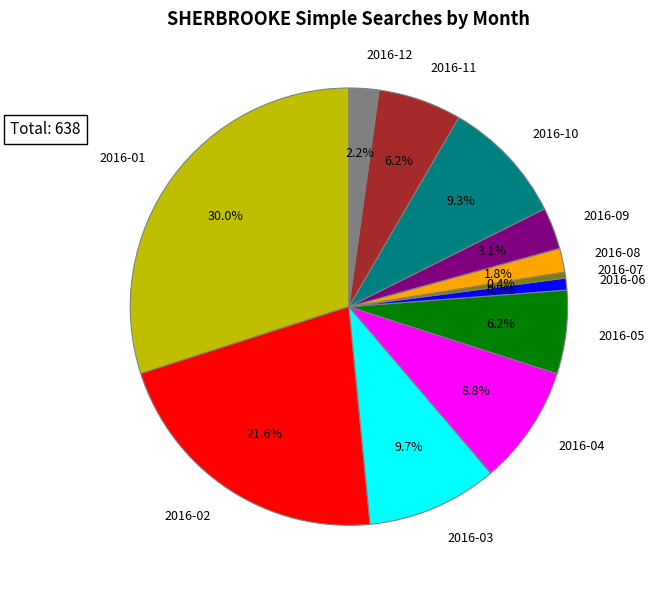

To the nearest percent, what is the difference between the 2016-01 and 2016-09 slice percentages?

27%